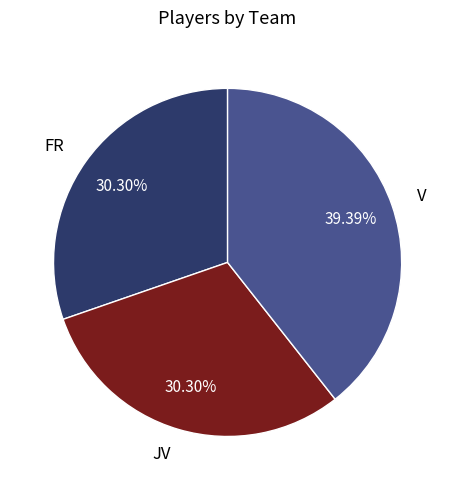

Is the sum of JV and V greater than half?

Yes